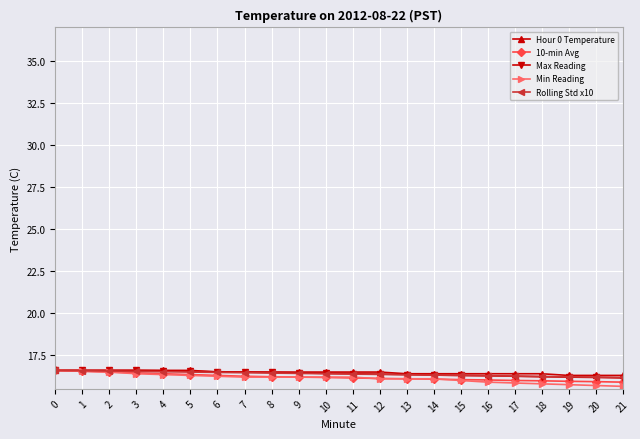

The value of Max Reading at 10 is 16.4. True or false?

True